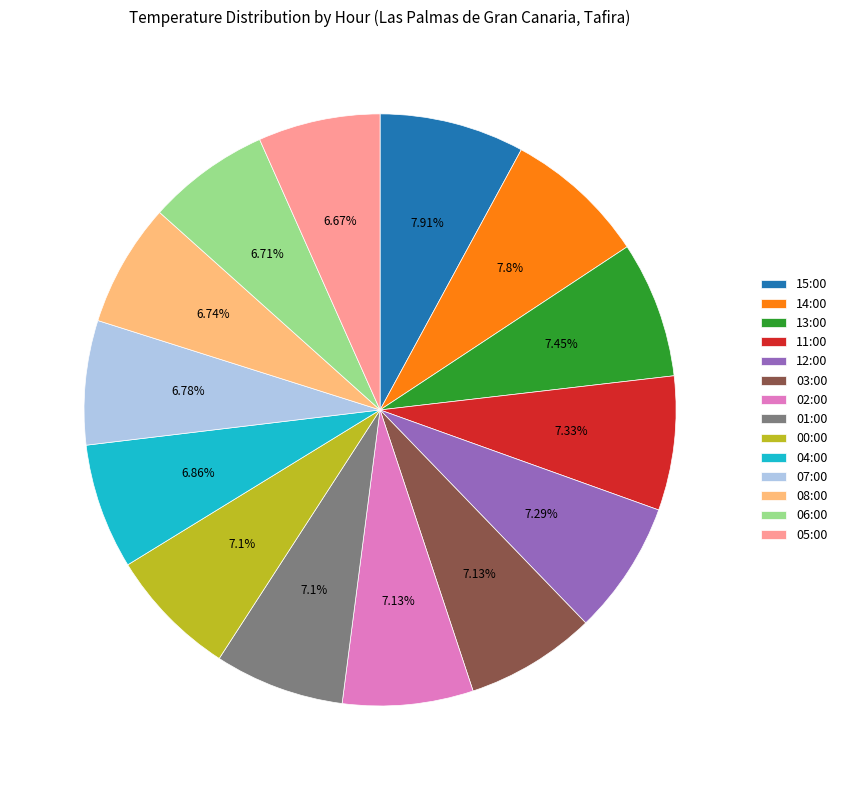

Approximately how many times larger is the value at 05:00 compared to 03:00?

0.9